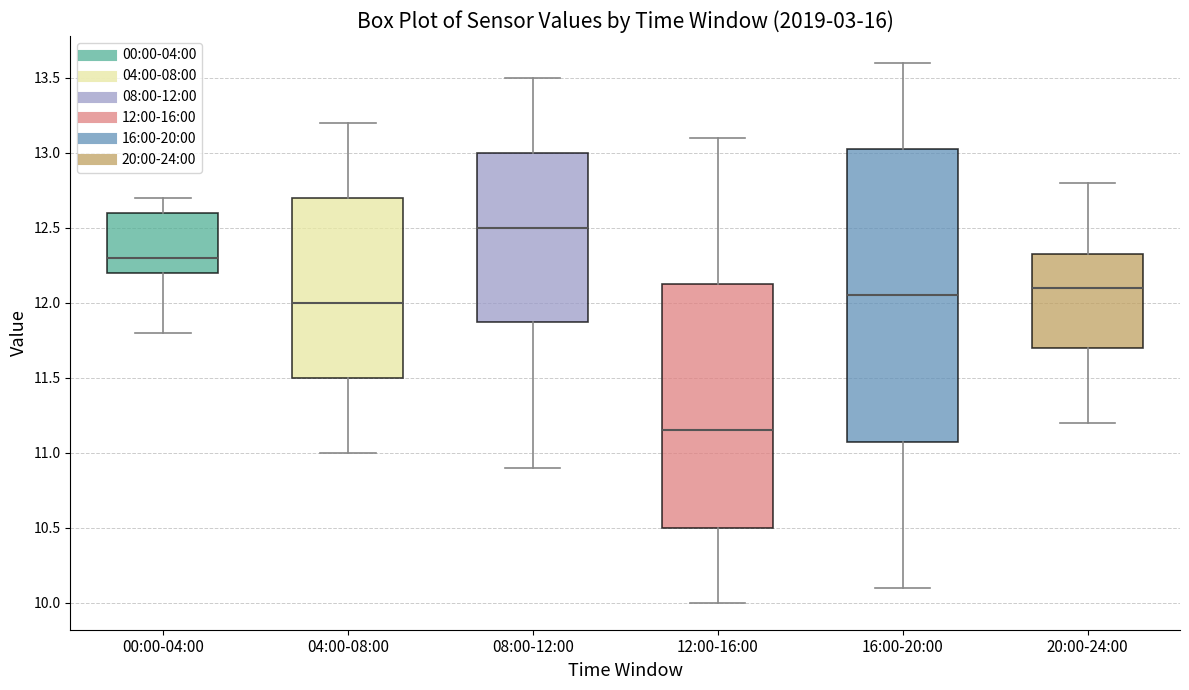

Which box's median line is the lowest?

12:00-16:00